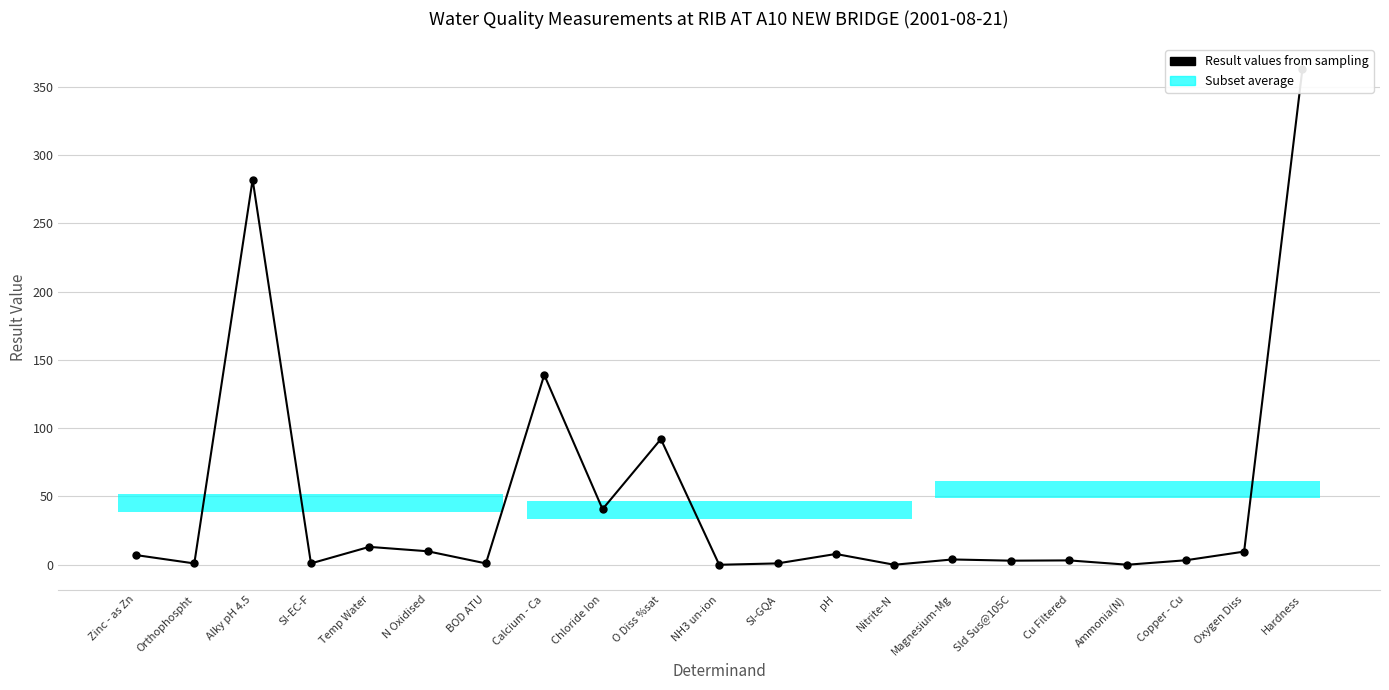

Where is the data nearest to the value 181?

Calcium - Ca